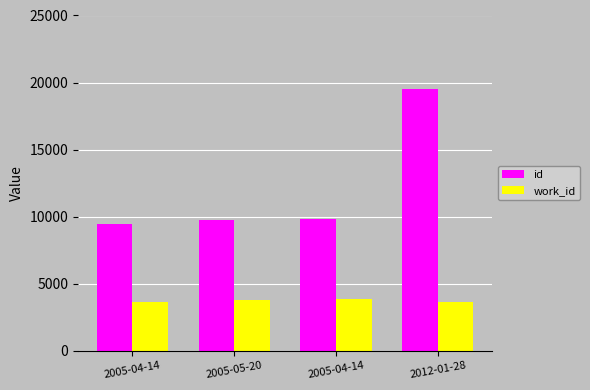

What is the label of the 2nd bar from the left?

2005-05-20